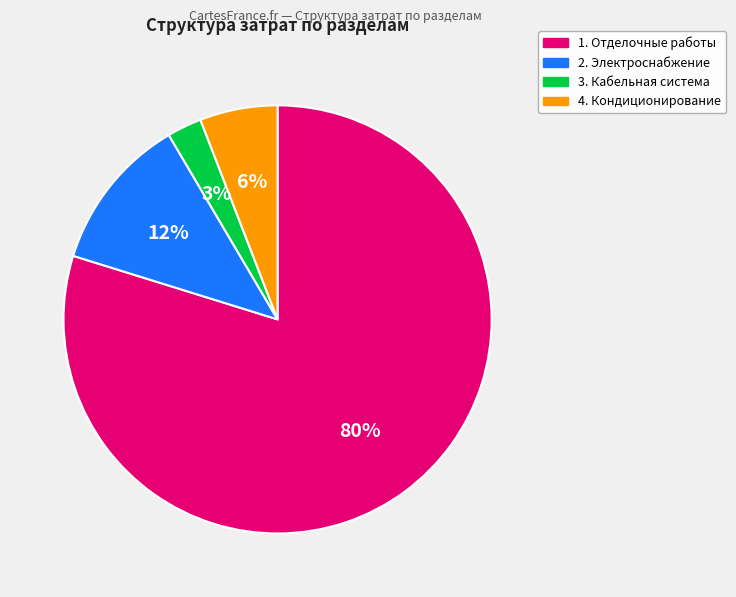

To the nearest percent, what is the average slice percentage?

25%